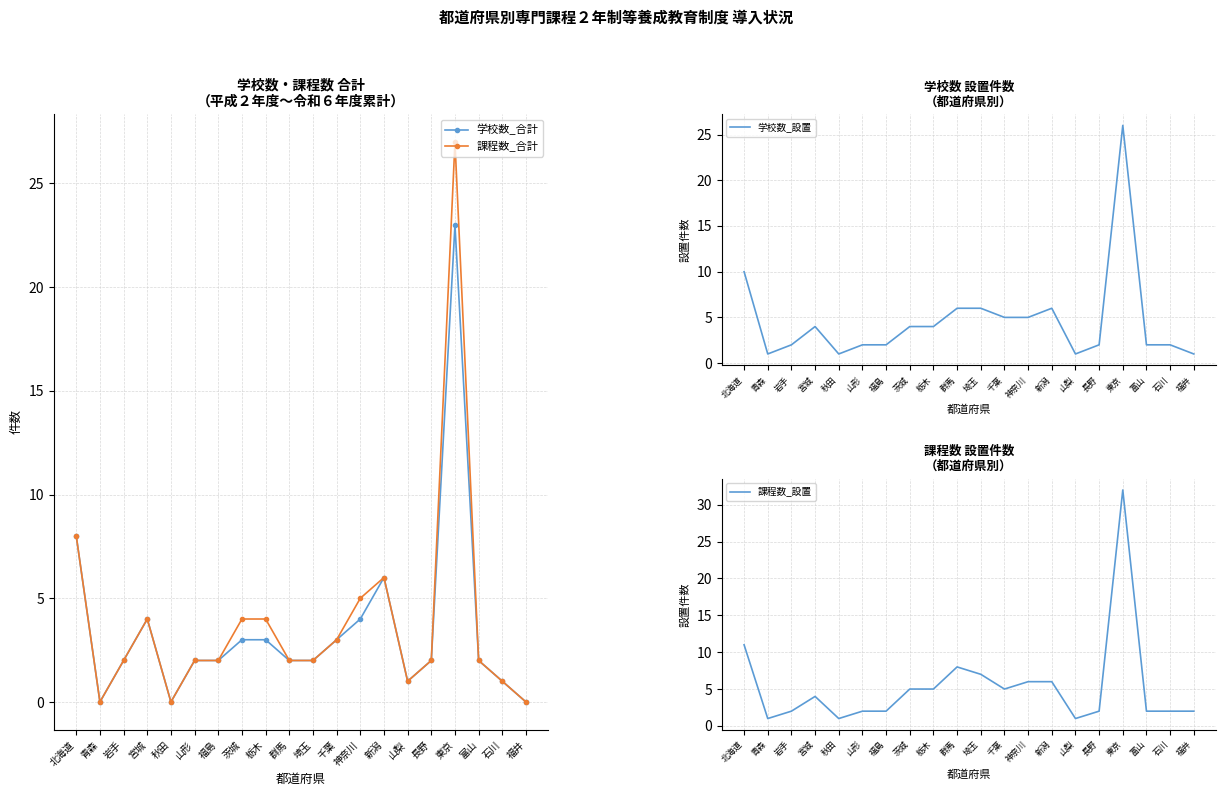

True or false: 学校数_合計 and 学校数_設置 intersect in this chart.

False